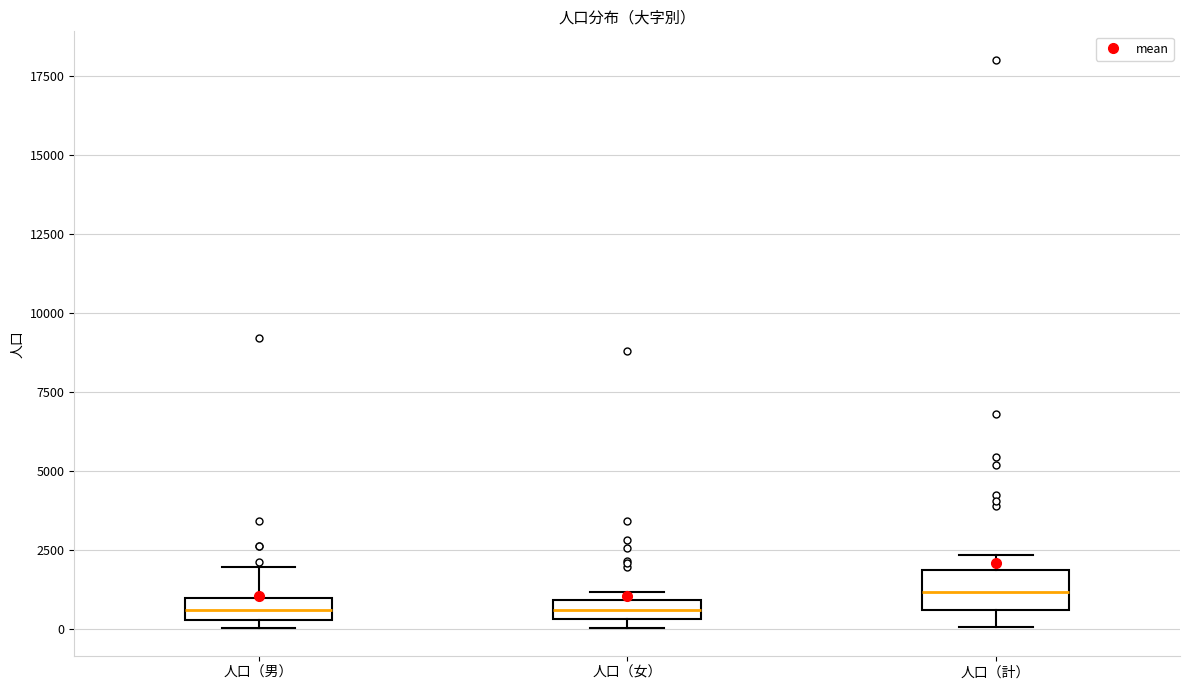

Where is the lower edge of the box for 人口（計） on the y-axis? The values are not printed on the chart, so give them approximately, as read against the axis.

500